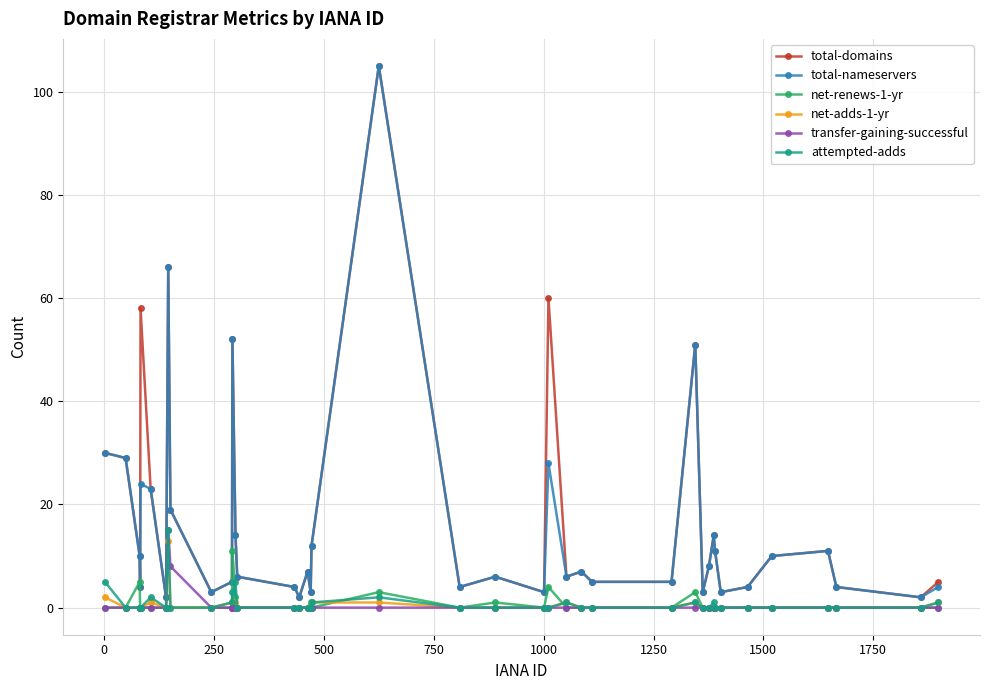

How many lines are shown in the chart?

6